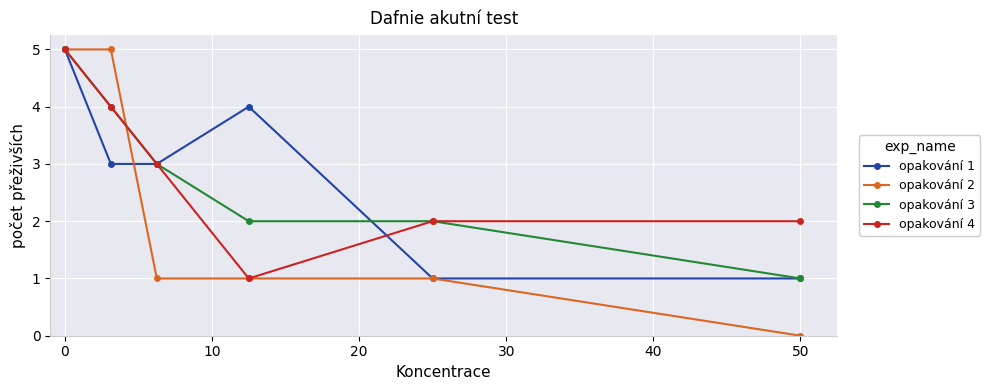

True or false: opakování 4 has more than 2 interior local peaks.

False